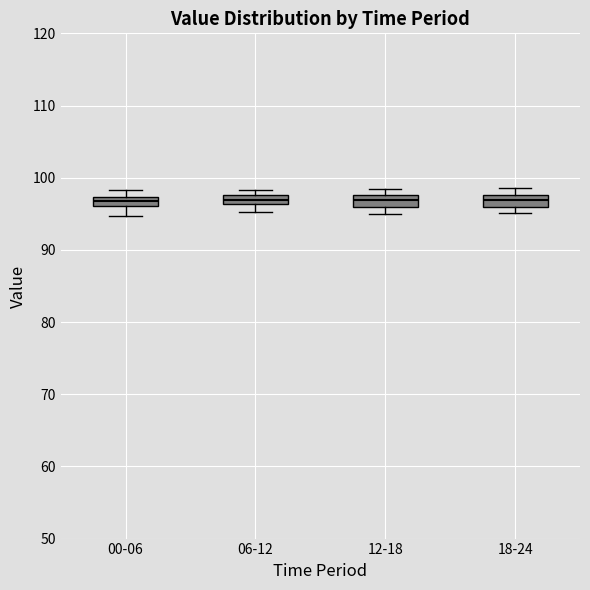

Where does the median line of the box for 06-12 sit on the y-axis? The values are not printed on the chart, so give them approximately, as read against the axis.

97